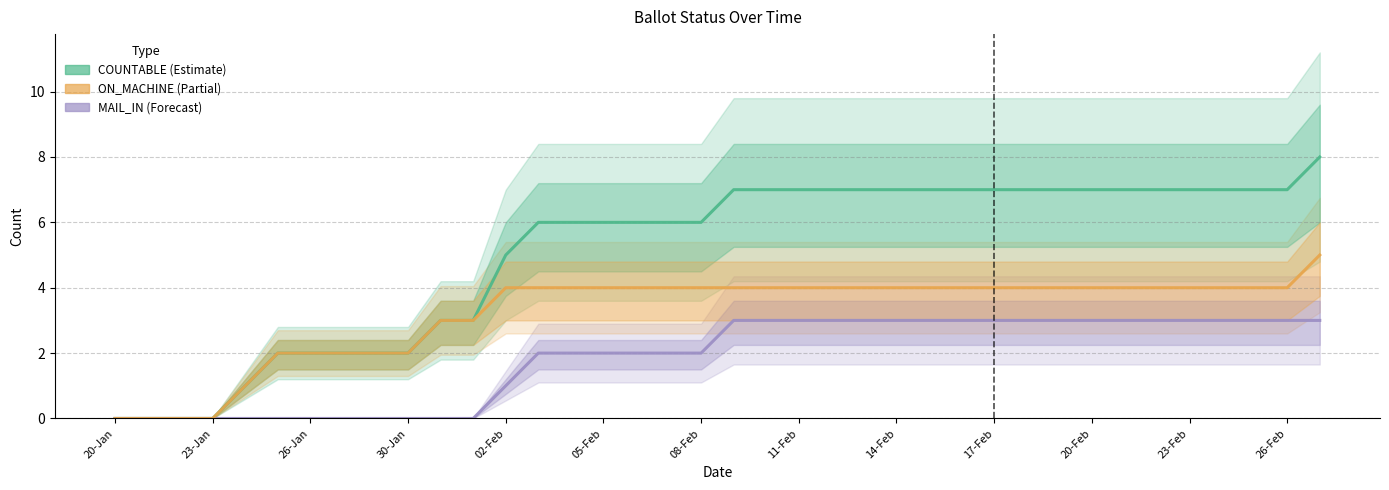

Which series changed the most between 05-Feb and 08-Feb?

COUNTABLE